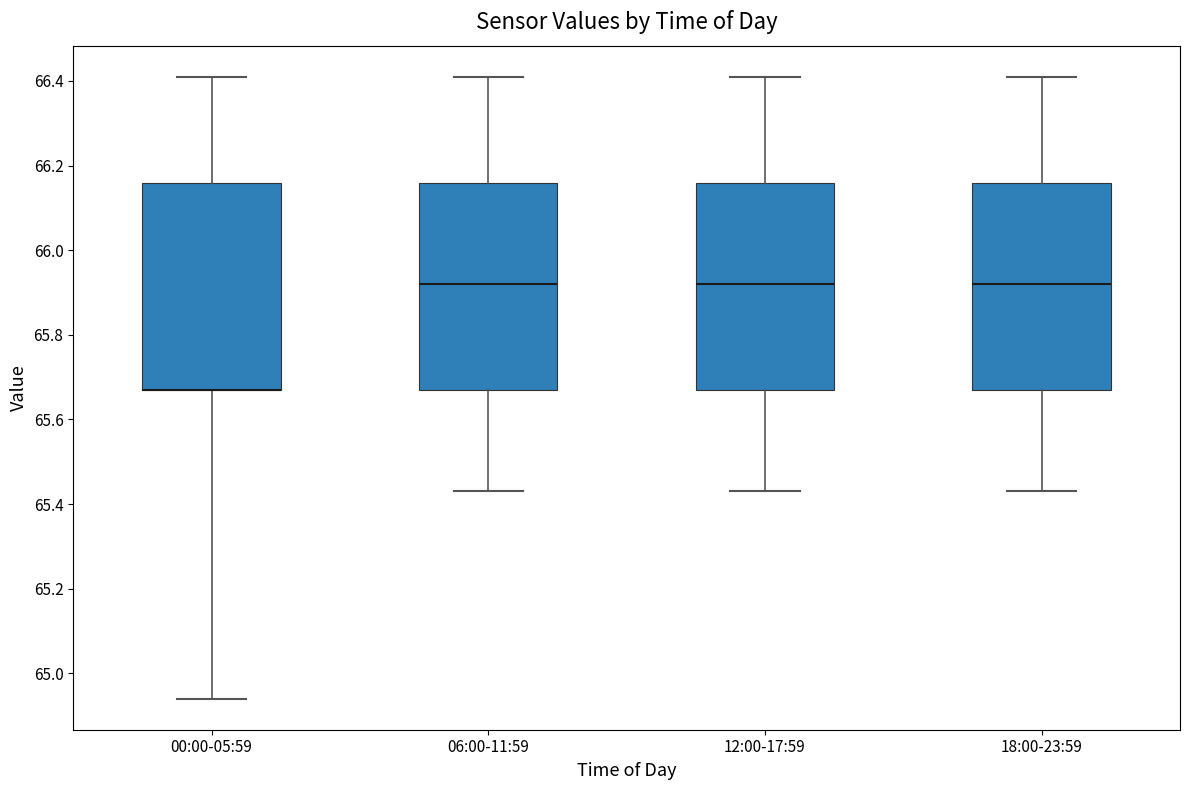

Reading left to right, read every box against the y-axis: the position of its median line, the range the box covers, and the ends of its whiskers. The values are not printed on the chart, so give them approximately, as read against the axis.

00:00-05:59: median 65.68 (drawn on the box's lower edge), box 65.68 to 66.16, whiskers 64.94 to 66.42
06:00-11:59: median 65.92, box 65.68 to 66.16, whiskers 65.44 to 66.42
12:00-17:59: median 65.92, box 65.68 to 66.16, whiskers 65.44 to 66.42
18:00-23:59: median 65.92, box 65.68 to 66.16, whiskers 65.44 to 66.42